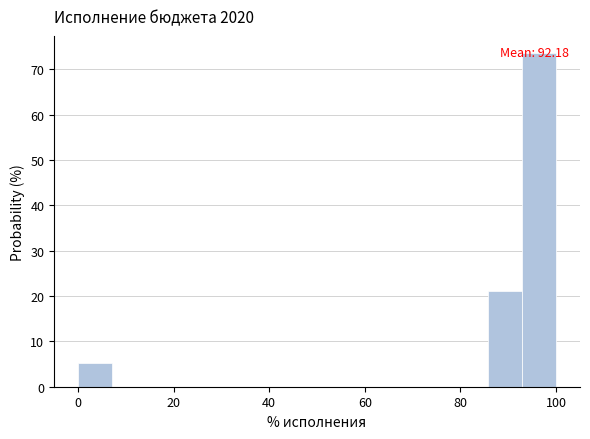

Around what value on the x-axis is the tallest bar? Give the approximate position of its centre, as read against the axis.

96